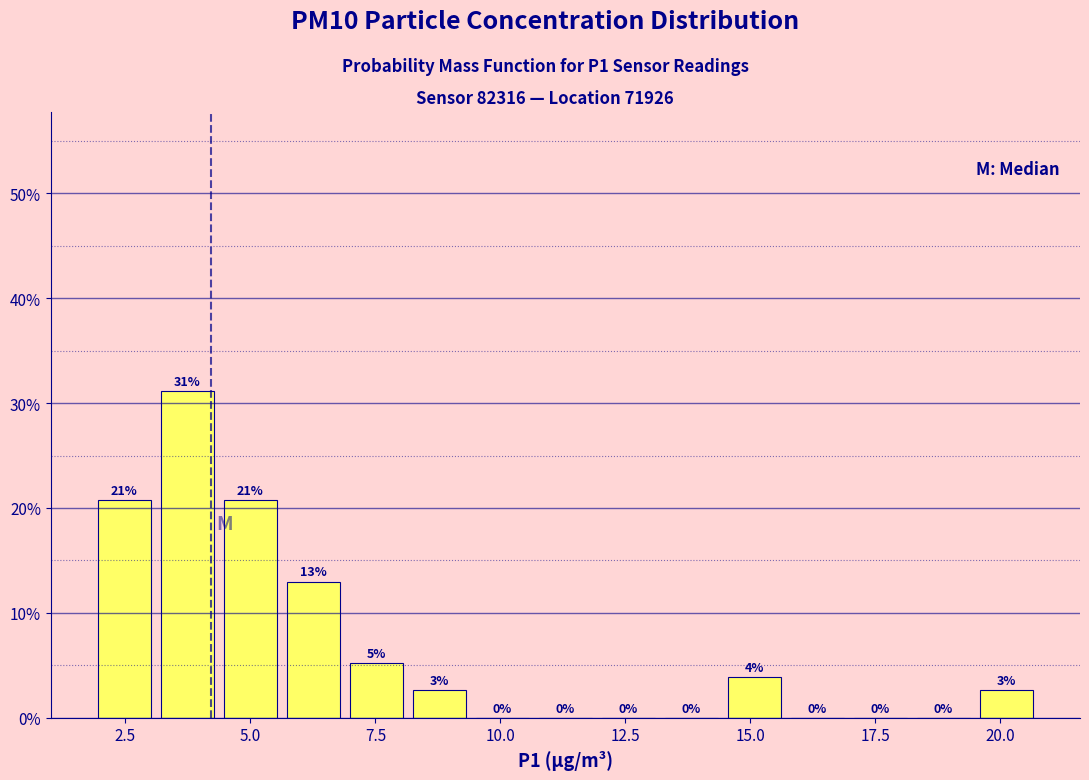

Read against the x-axis, roughly where is the centre of the tallest bar?

3.5